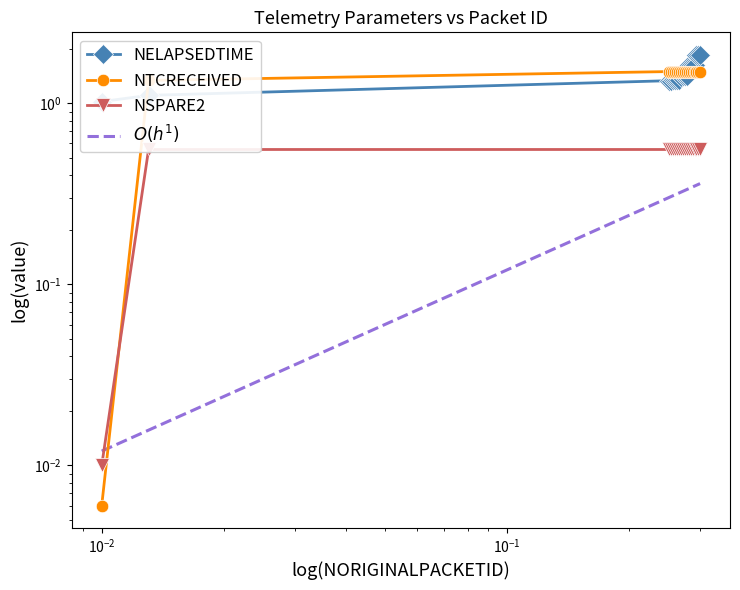

Is the value of NTCRECEIVED at 10 greater than the value of NSPARE2 at 7?

Yes